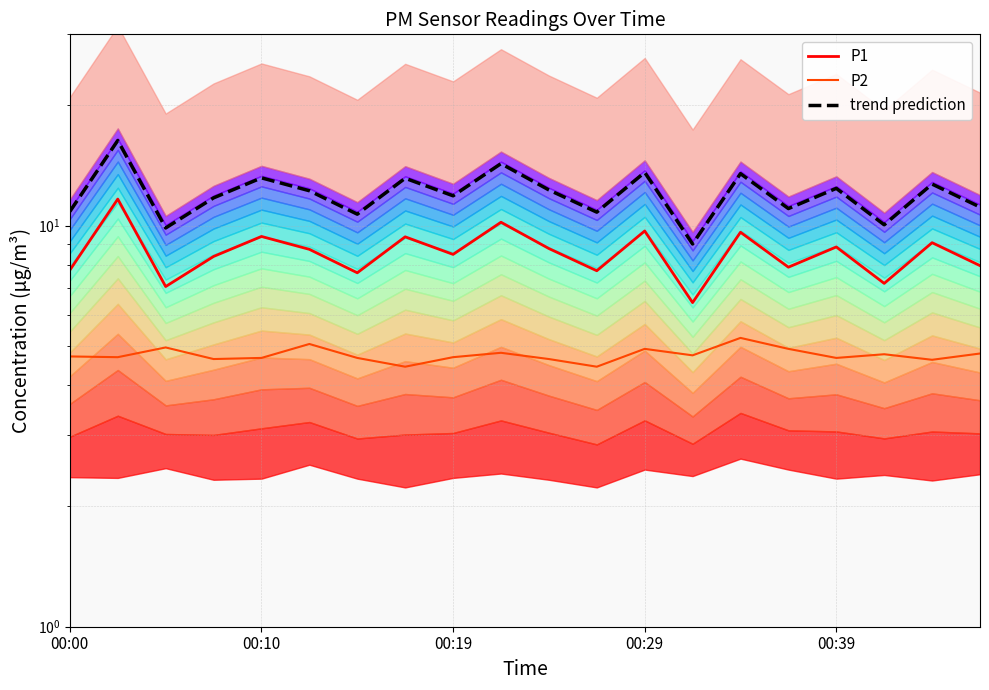

How many categories are shown in the chart?

20